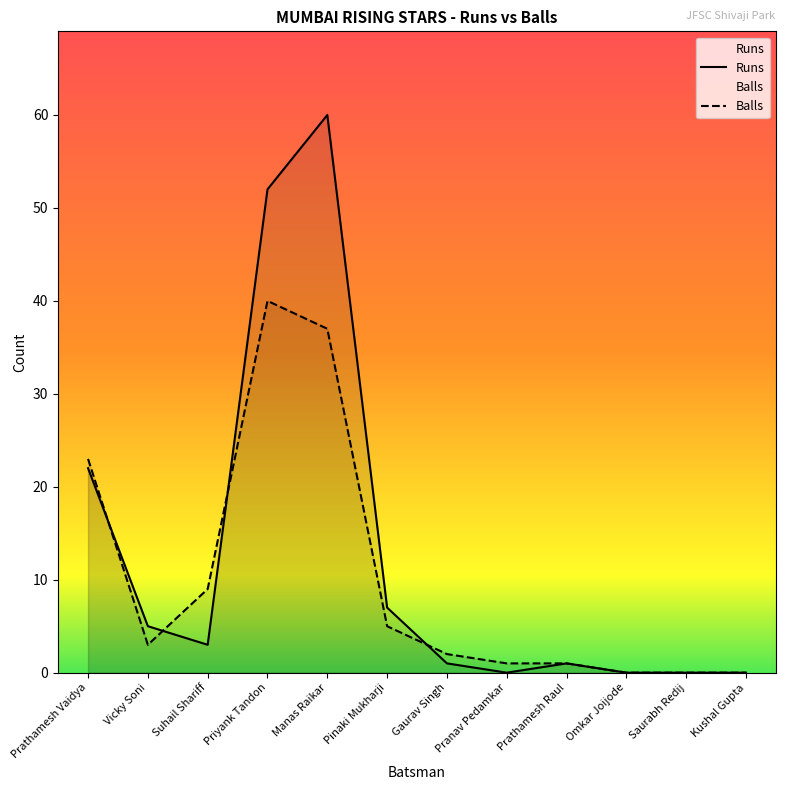

How many times do Balls and Runs cross each other?

4